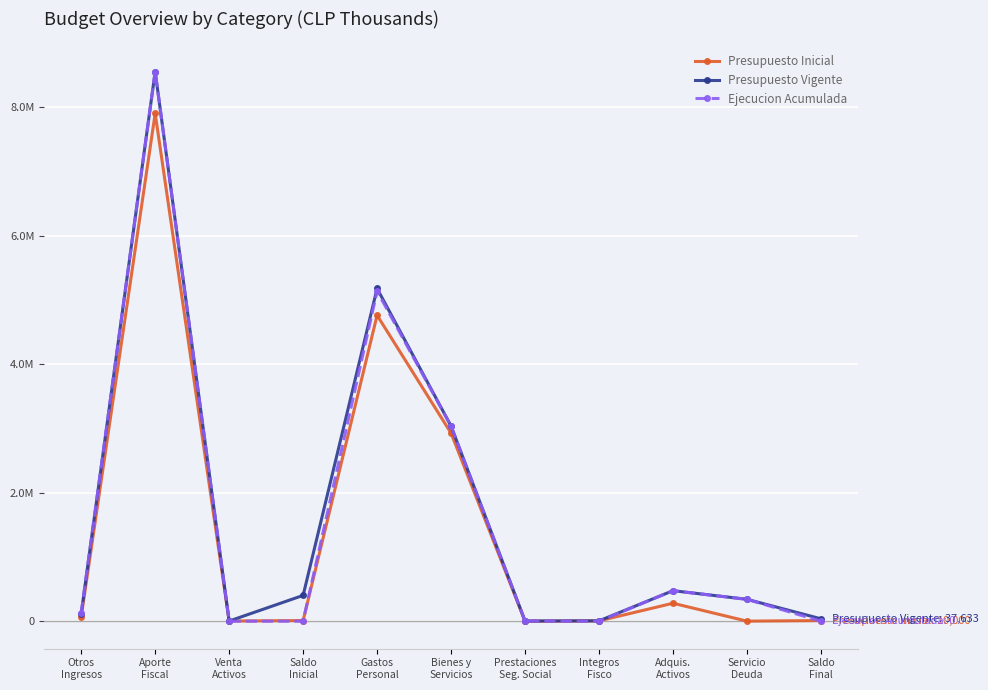

What are all the series names shown in the legend?

Presupuesto Inicial, Presupuesto Vigente, Ejecucion Acumulada